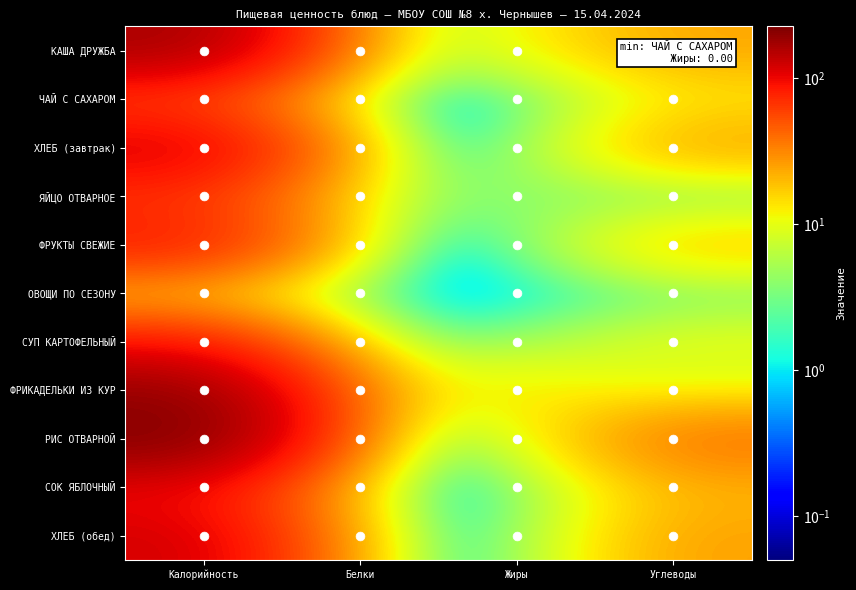

What is the difference between the maximum and second lowest values in the ЯЙЦО ОТВАРНОЕ series?

58.2